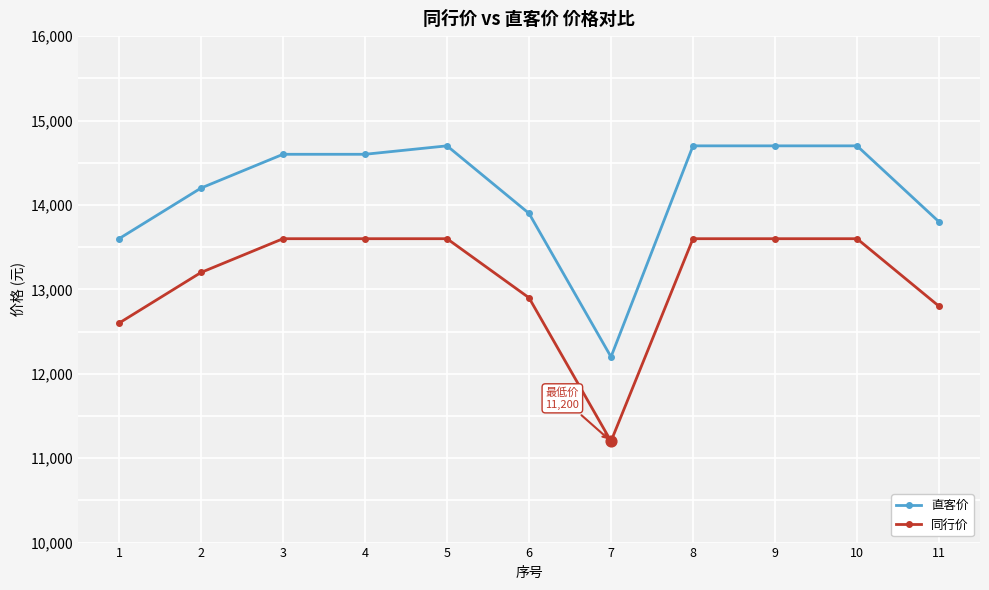

Which series has the largest range (max minus min)?

直客价